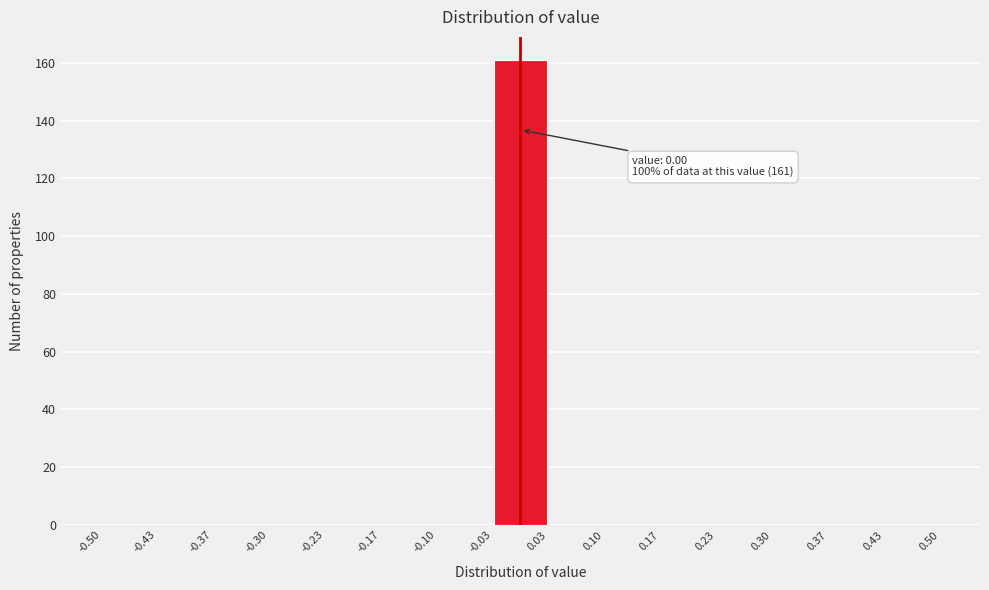

Which range on the x-axis has the tallest bar?

-0.03 to 0.03